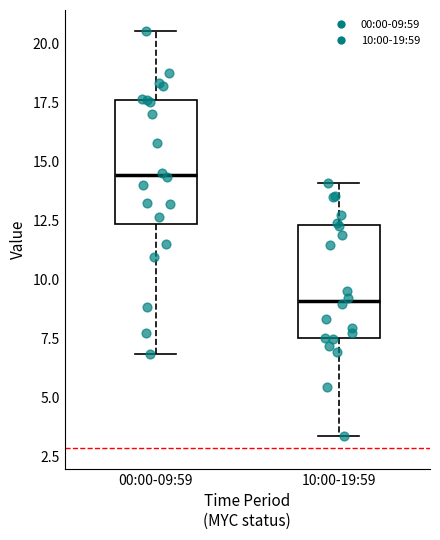

Reading left to right, read every box against the y-axis: the position of its median line, the range the box covers, and the ends of its whiskers. The values are not printed on the chart, so give them approximately, as read against the axis.

00:00-09:59: median 14.5, box 12.5 to 17.5, whiskers 7.0 to 20.5
10:00-19:59: median 9.0, box 7.5 to 12.5, whiskers 3.5 to 14.0